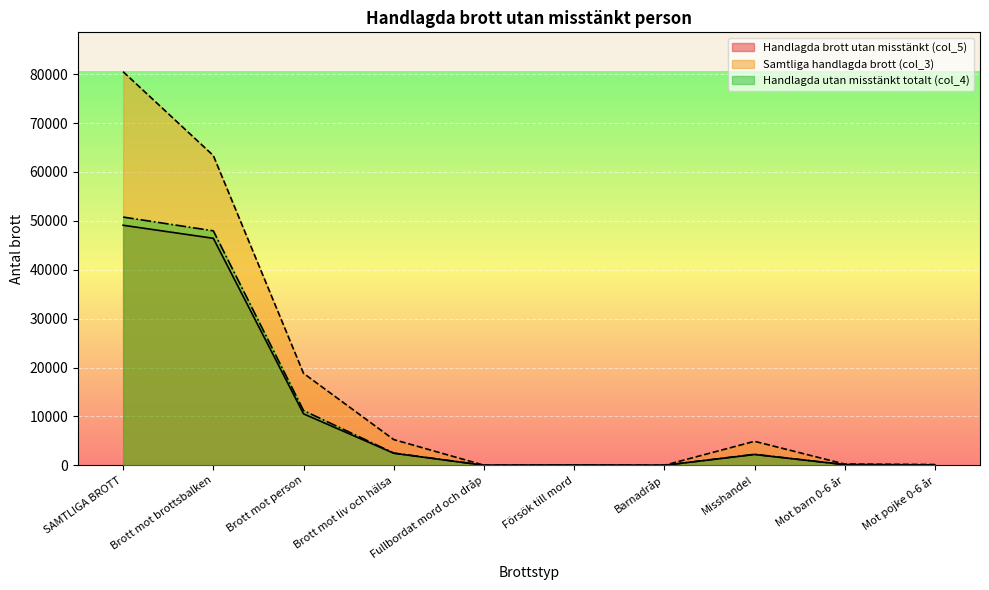

What is the value of the Handlagda brott utan misstänkt (col_5) point at the 6th from the left?

39